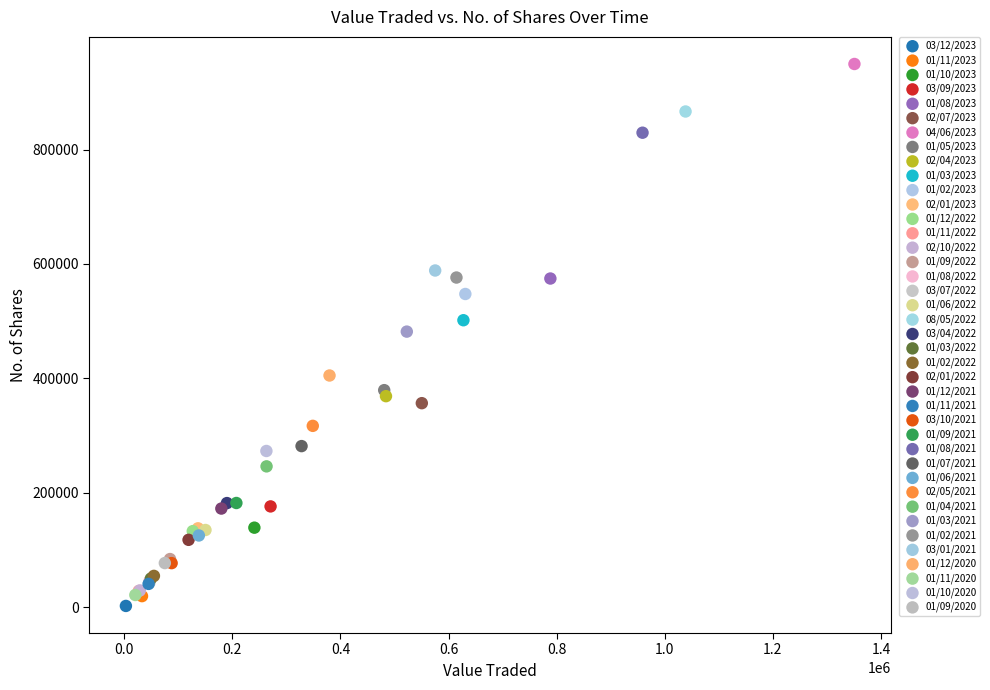

What are all the series names shown in the legend?

03/12/2023, 01/11/2023, 01/10/2023, 03/09/2023, 01/08/2023, 02/07/2023, 04/06/2023, 01/05/2023, 02/04/2023, 01/03/2023, 01/02/2023, 02/01/2023, 01/12/2022, 01/11/2022, 02/10/2022, 01/09/2022, 01/08/2022, 03/07/2022, 01/06/2022, 08/05/2022, 03/04/2022, 01/03/2022, 01/02/2022, 02/01/2022, 01/12/2021, 01/11/2021, 03/10/2021, 01/09/2021, 01/08/2021, 01/07/2021, 01/06/2021, 02/05/2021, 01/04/2021, 01/03/2021, 01/02/2021, 03/01/2021, 01/12/2020, 01/11/2020, 01/10/2020, 01/09/2020